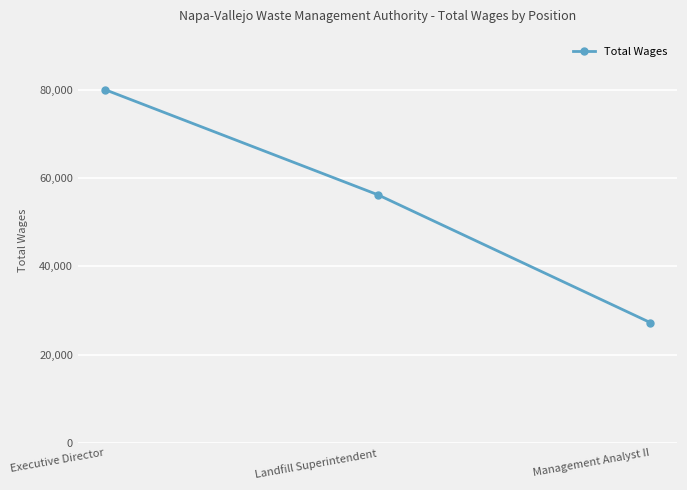

How many distinct data groups are displayed?

1